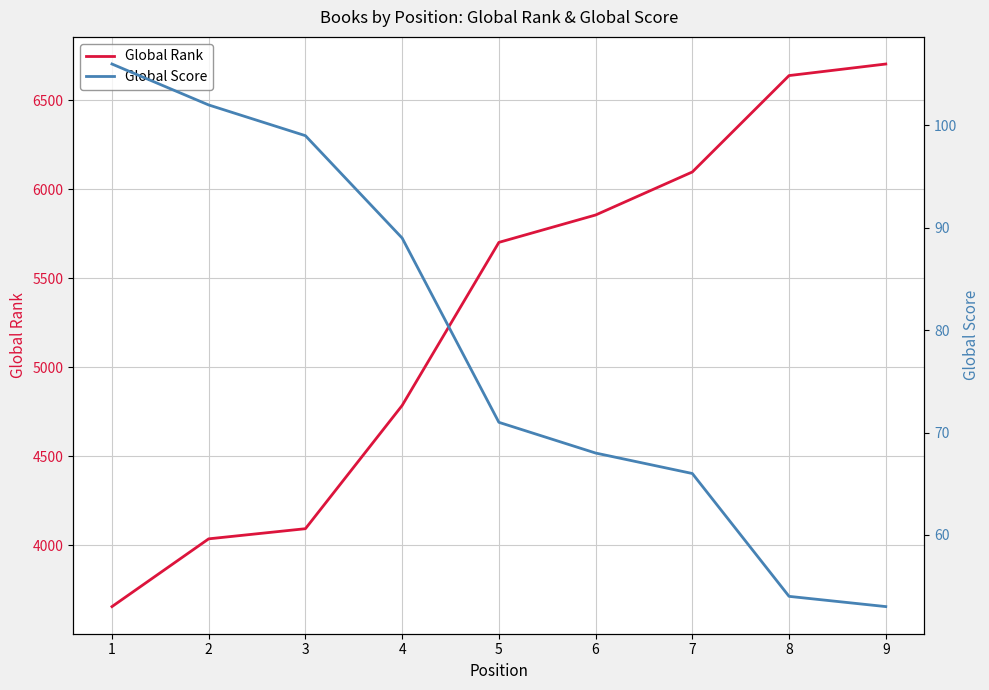

Reading left to right, extract all data points from this chart.

Global Rank: 3654	4035	4092	4785	5702	5856	6098	6640	6705
Global Score: 106	102	99	89	71	68	66	54	53